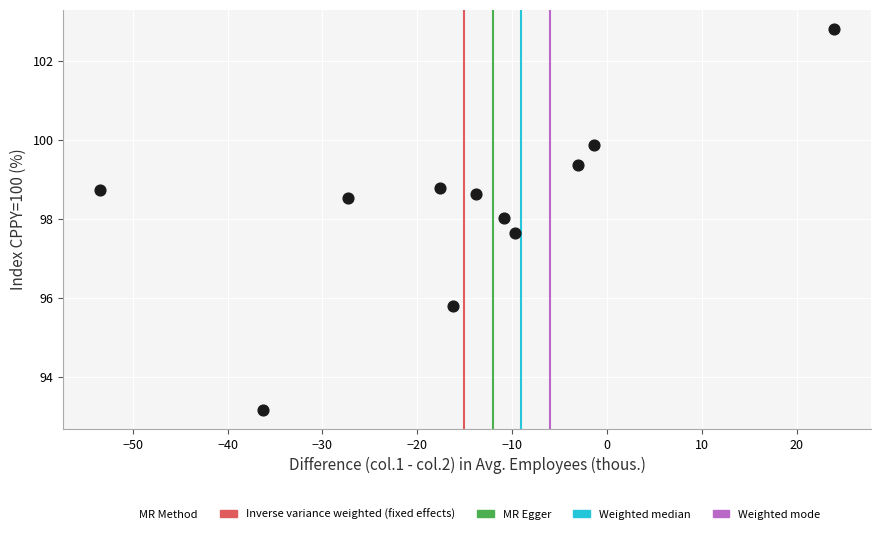

What Y value in the scatter plot is closest to 97?

97.6